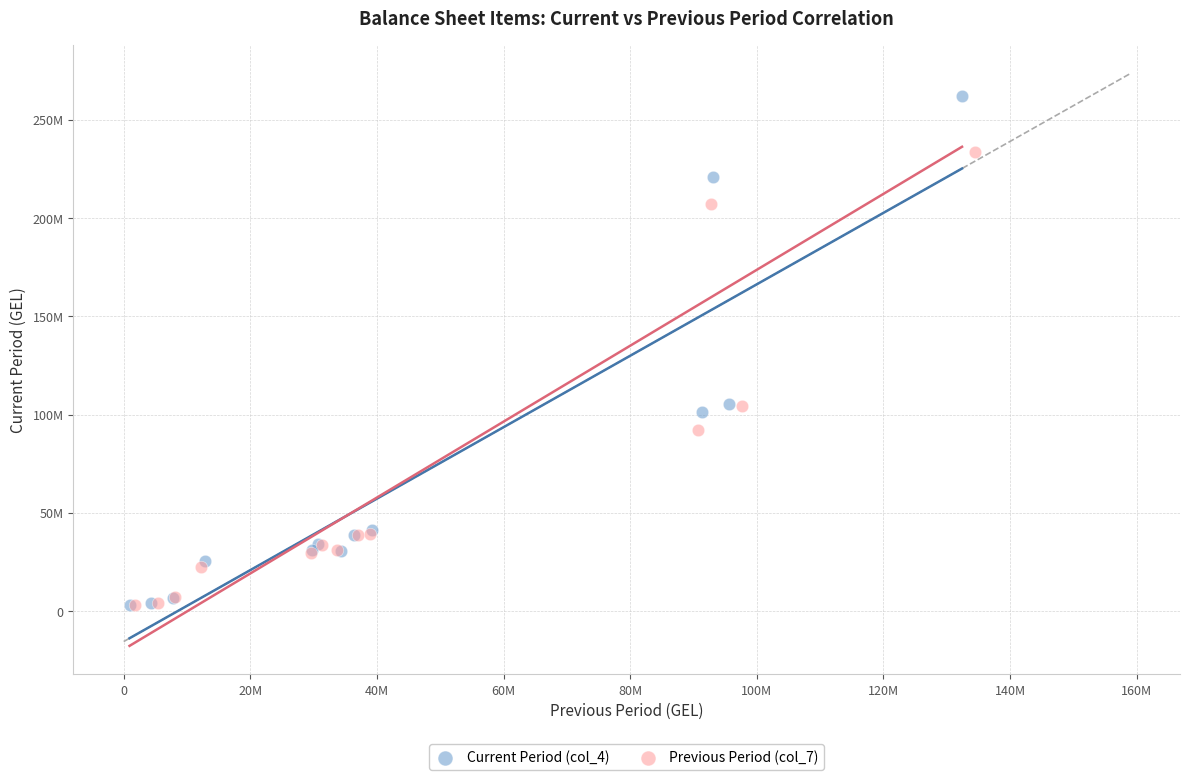

Which series contains the highest Y value?

Current Period (col_4)